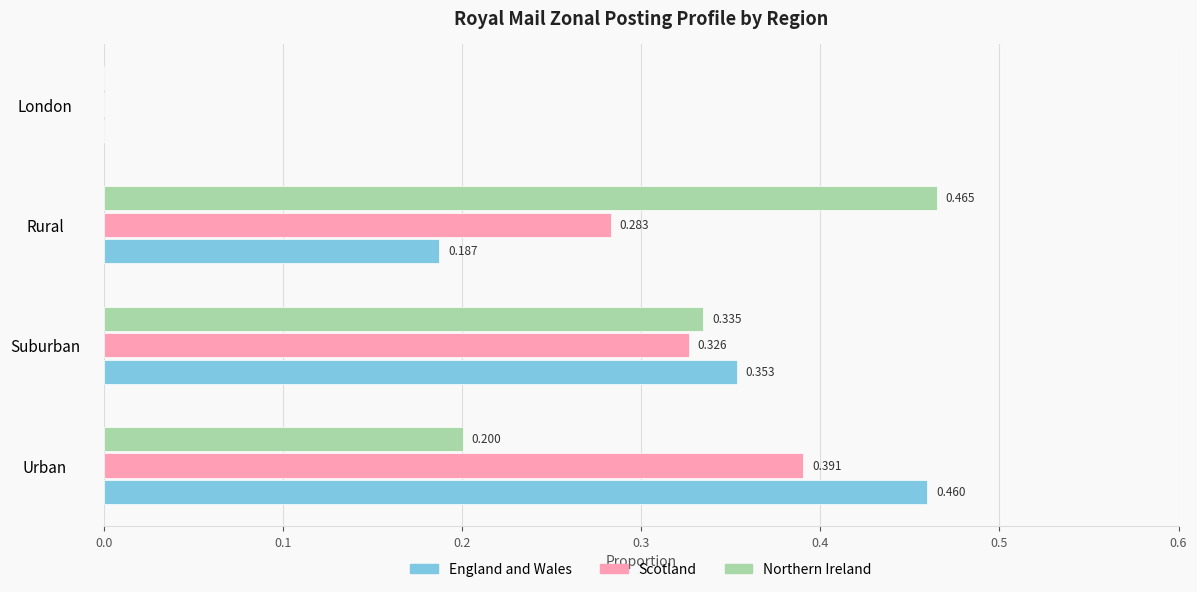

At which label is Scotland closest to 0?

London